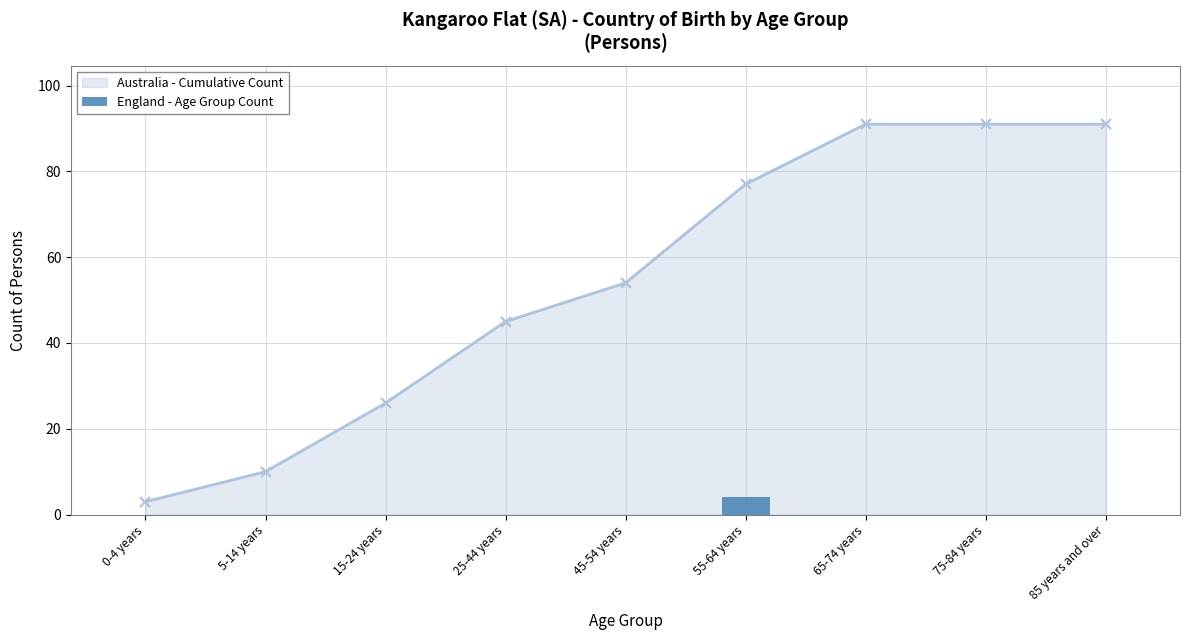

What is the value of the Australia - Cumulative Count point at the 8th from the left?

91